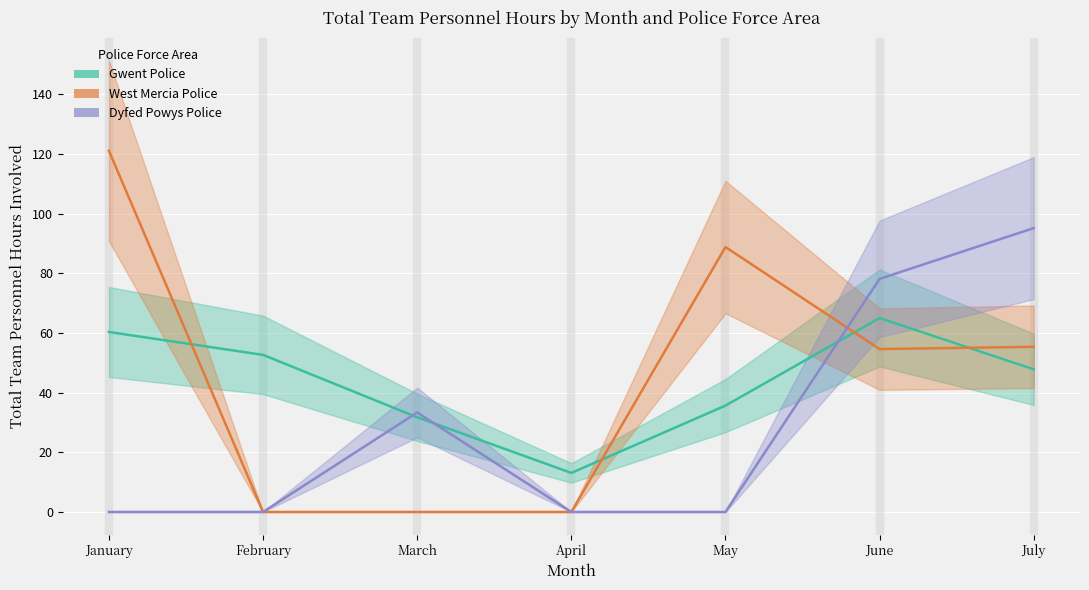

Reading left to right, transcribe all the data shown in this chart.

Gwent Police: 60.3	52.7	31.7	13.1	35.6	65.0	47.8
West Mercia Police: 121.1	0.0	0.0	0.0	88.8	54.6	55.4
Dyfed Powys Police: 0.0	0.0	33.3	0.0	0.0	78.1	95.2